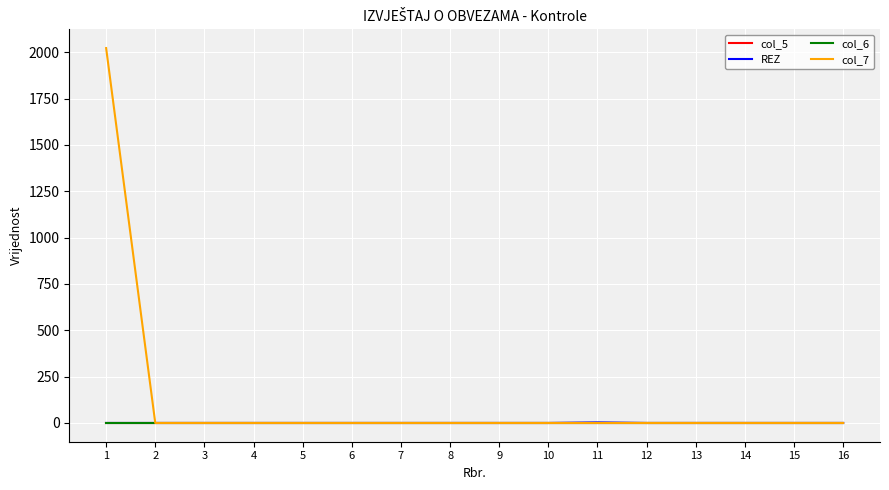

Rank the series at 16 from highest to lowest value.

col_5, REZ, col_6, col_7